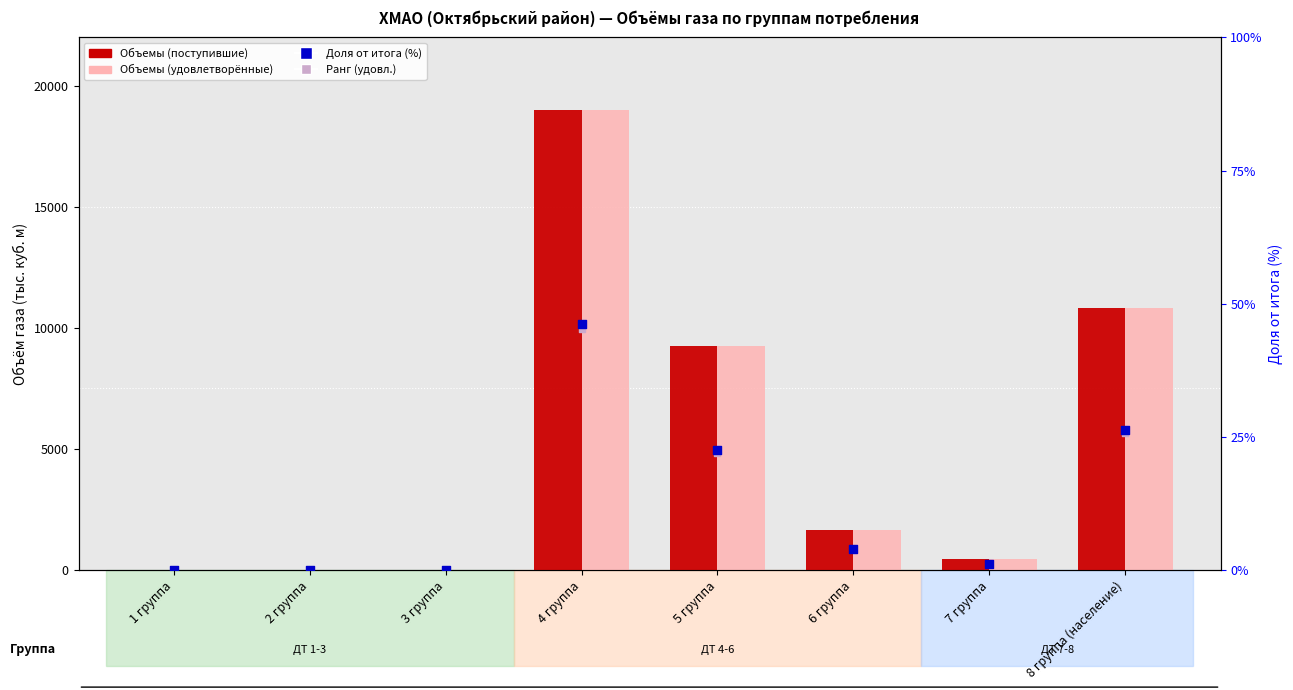

Which series has the largest total across all categories?

Объемы (поступившие)